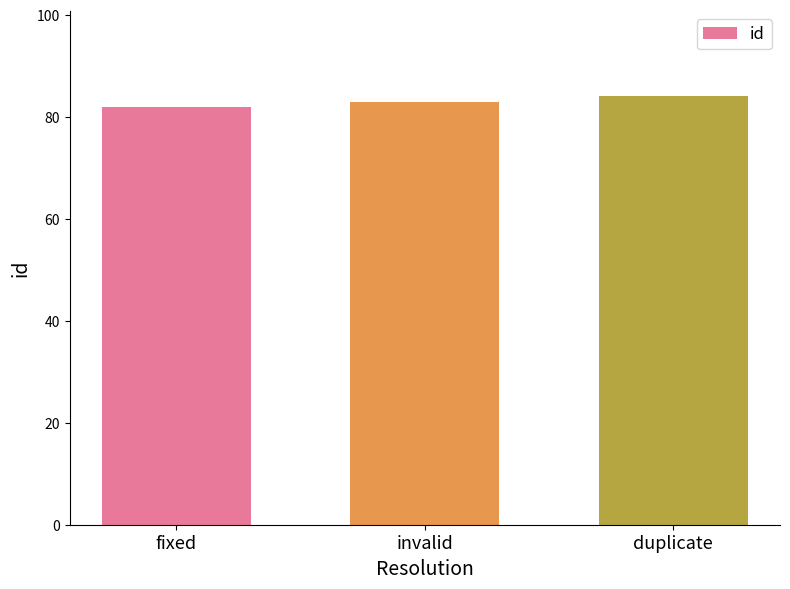

Rank the categories by value from highest to lowest.

duplicate, invalid, fixed